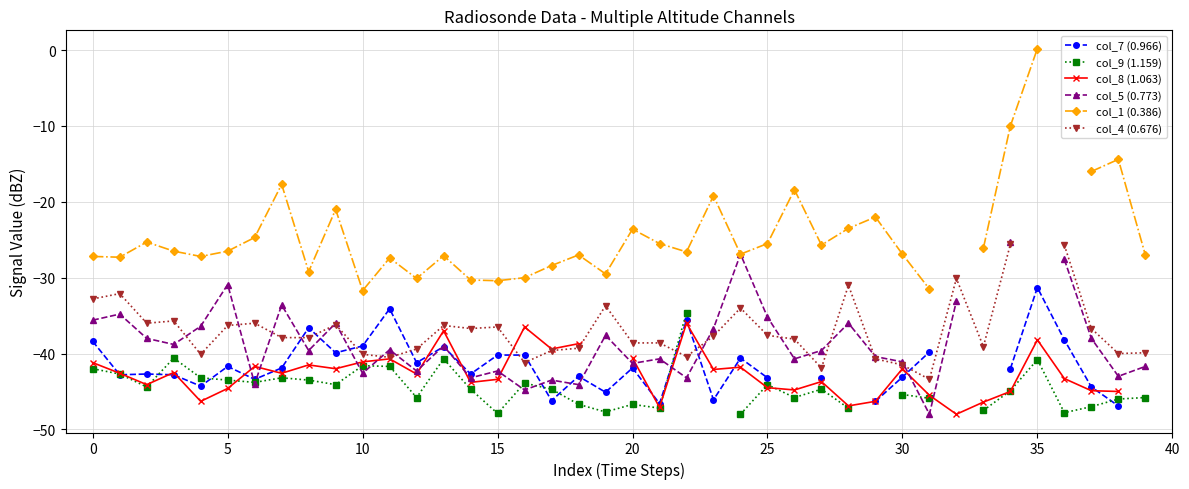

True or false: col_9 (1.159) has a value of -42.7 at 0.

True